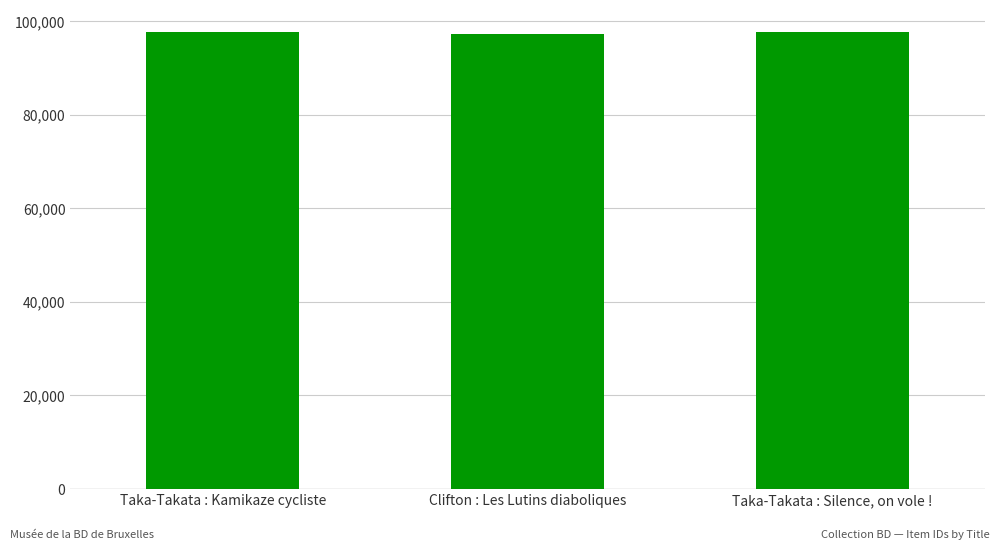

The chart shows a value of 173627 at Taka-Takata : Kamikaze cycliste. True or false?

False